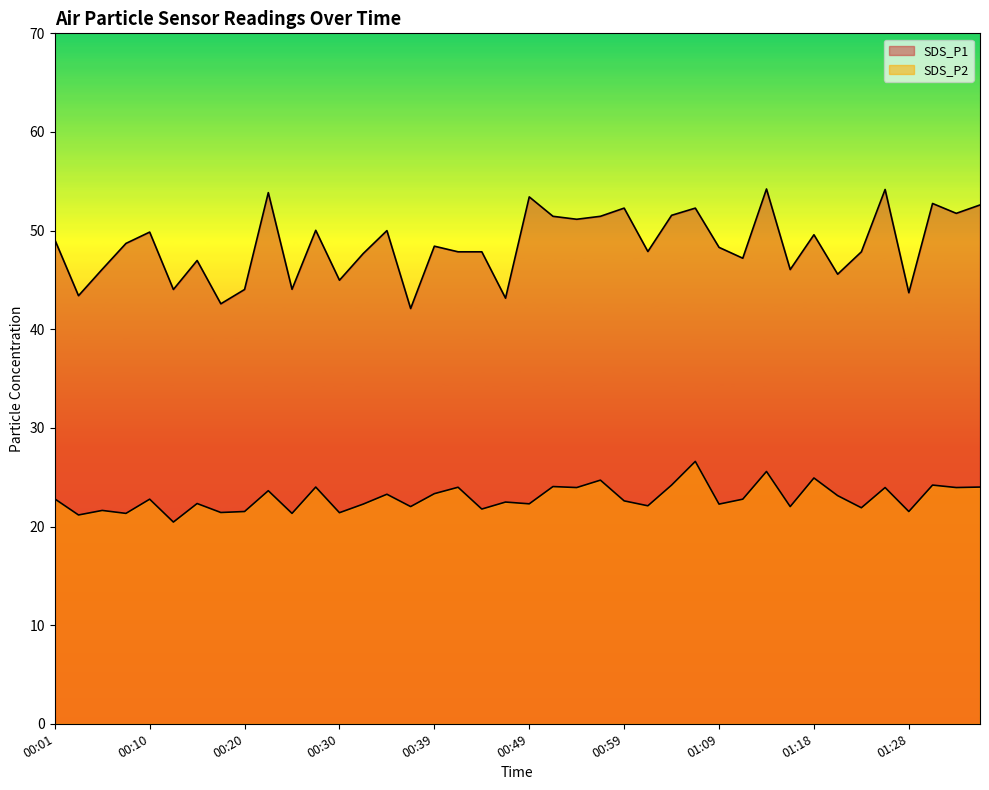

At which category is the sum across all series the highest?

01:13